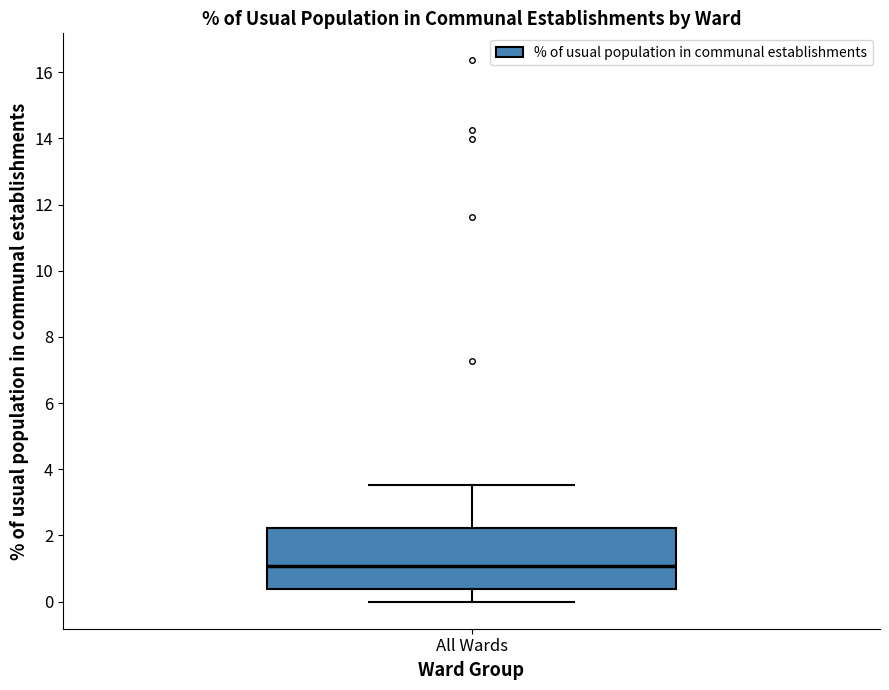

Transcribe this box plot: give where the median line is, the range the box spans, and where the two whiskers end, as read against the y-axis. The values are not printed on the chart, so give them approximately, as read against the axis.

median 1.0, box 0.4 to 2.2, whiskers 0.0 to 3.6